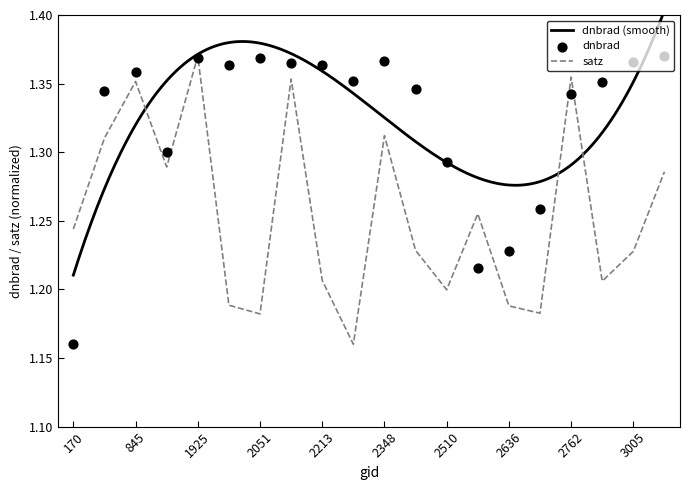

Which series reaches the minimum Y coordinate?

dnbrad